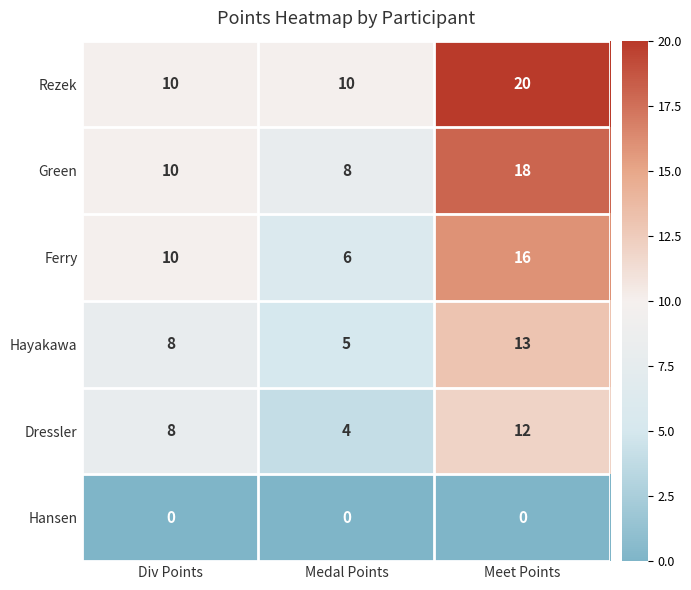

Reading left to right, extract all data points from this chart.

Rezek: 10	10	20
Green: 10	8	18
Ferry: 10	6	16
Hayakawa: 8	5	13
Dressler: 8	4	12
Hansen: 0	0	0